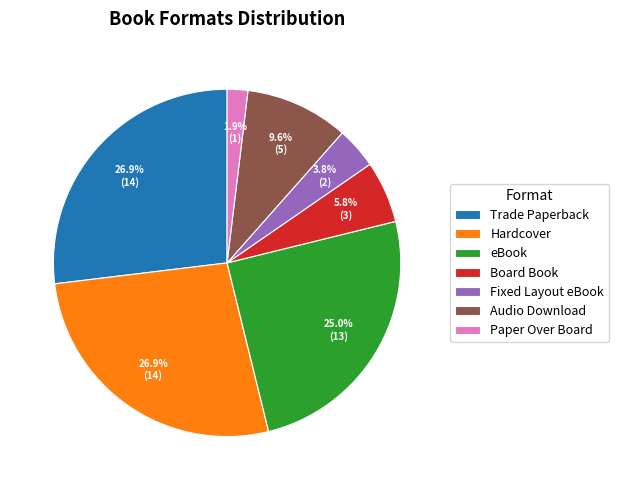

What is the ratio of the value at Paper Over Board to the value at Fixed Layout eBook?

0.5